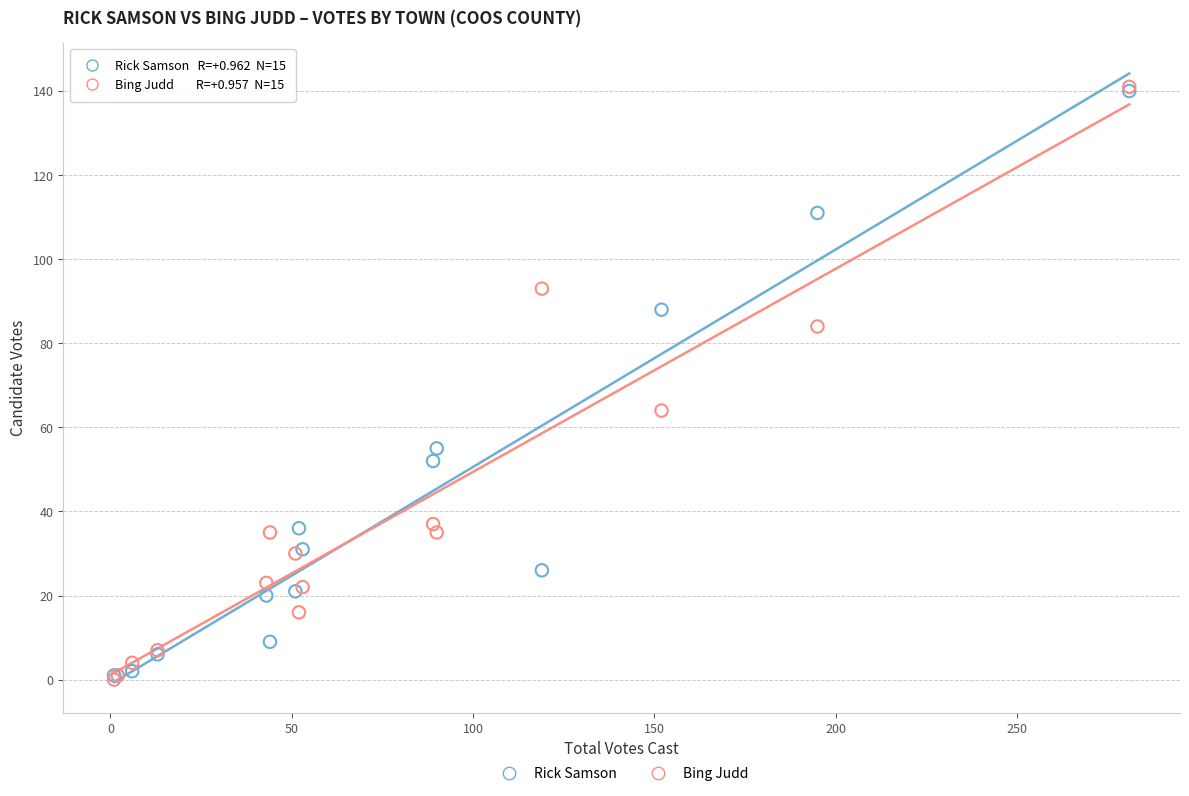

Across all series, what Y value is closest to 70?

64